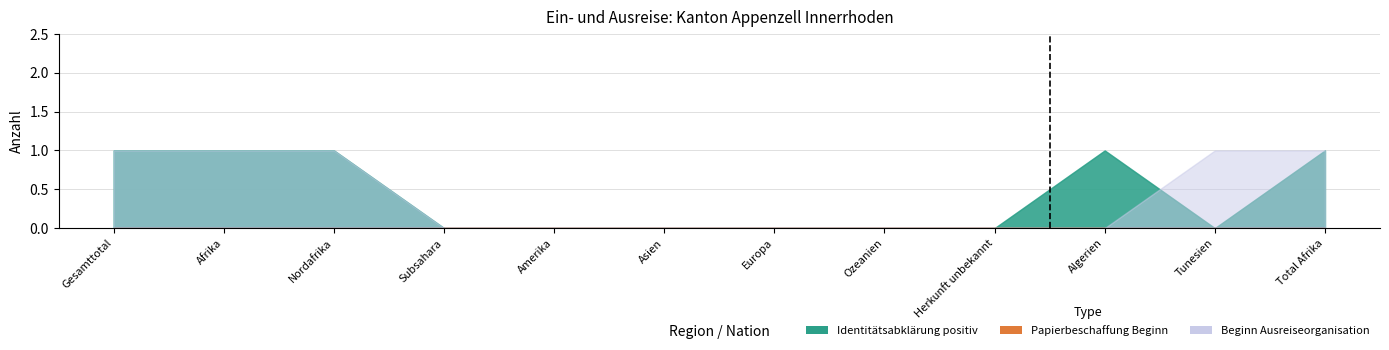

What is the difference between the Identitaetsabklaerung positiv values at Gesamttotal and Europa?

1